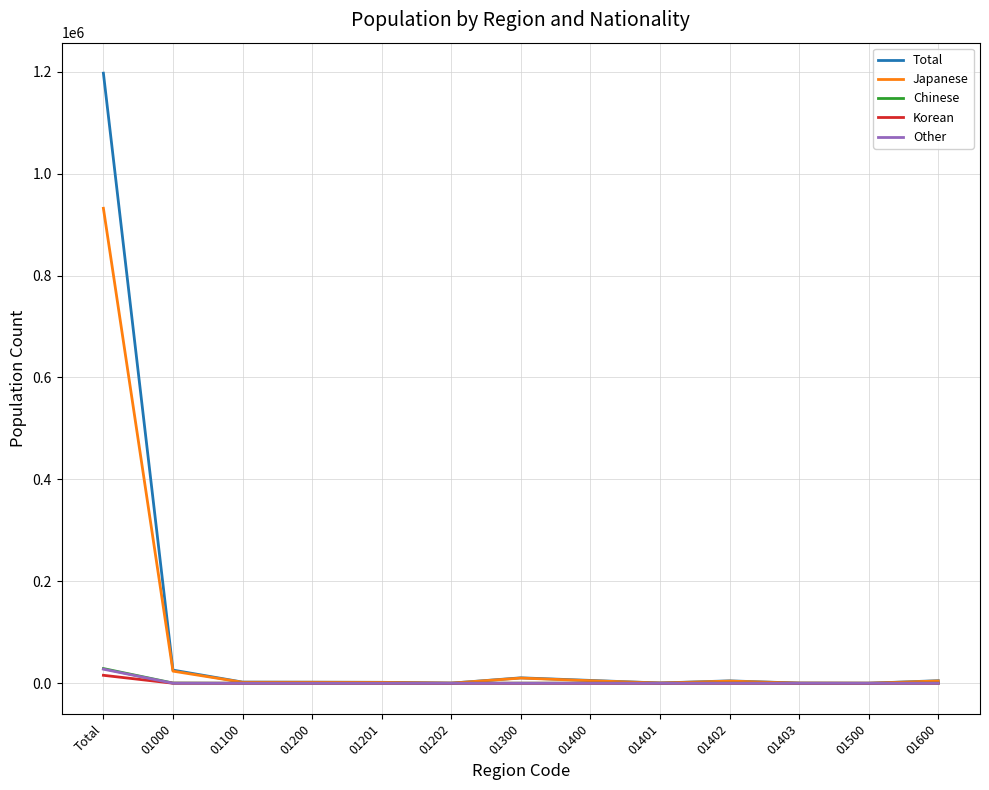

Which category has the highest value across all series?

Total